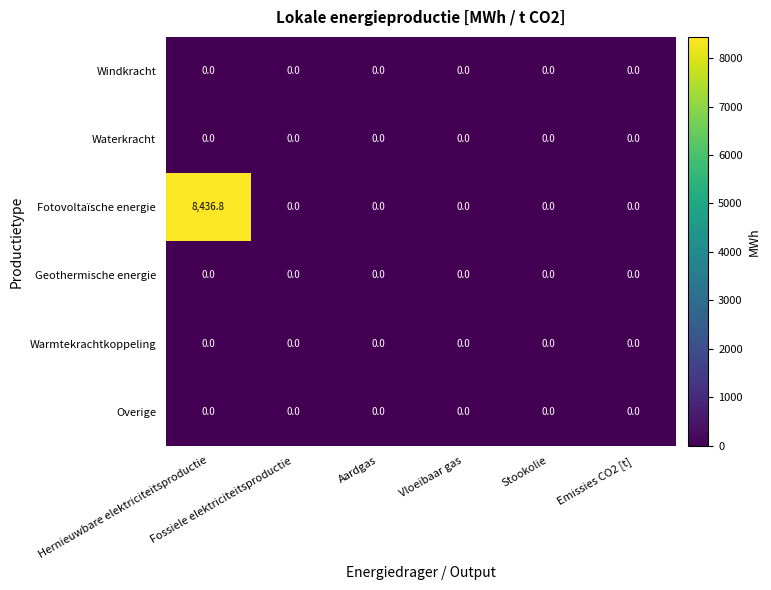

What is the greatest value displayed?

8436.8